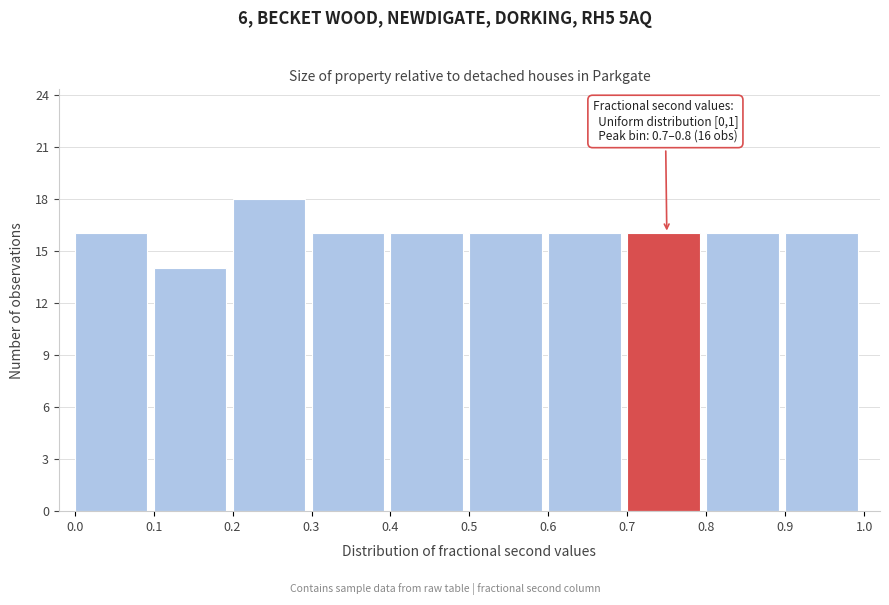

Which range on the x-axis has the tallest bar?

0.2 to 0.3